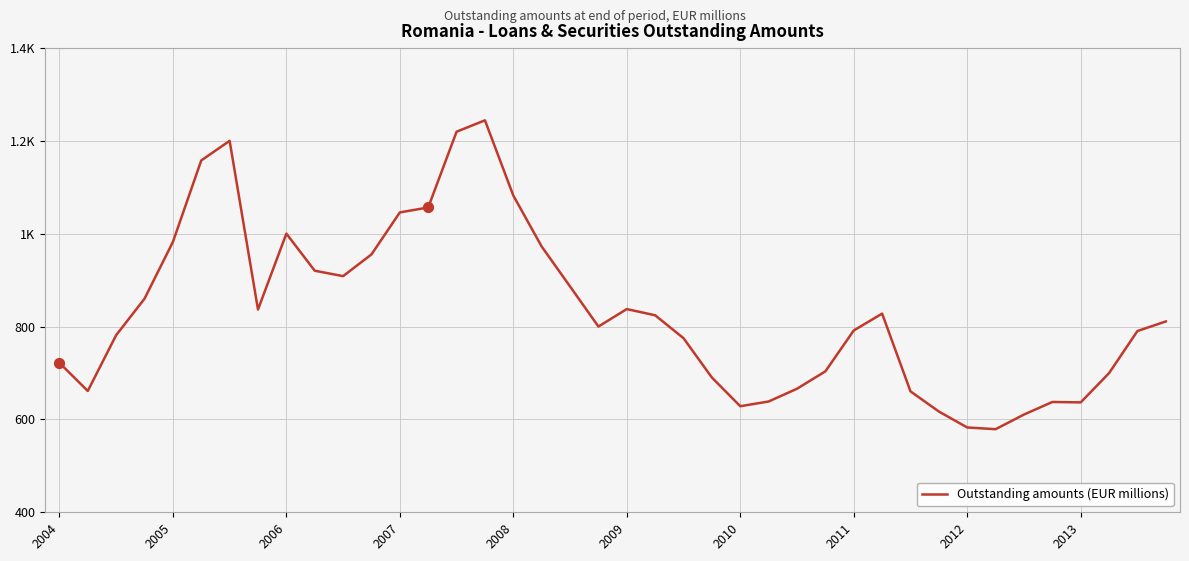

Is this an area chart (filled region under the line)?

No